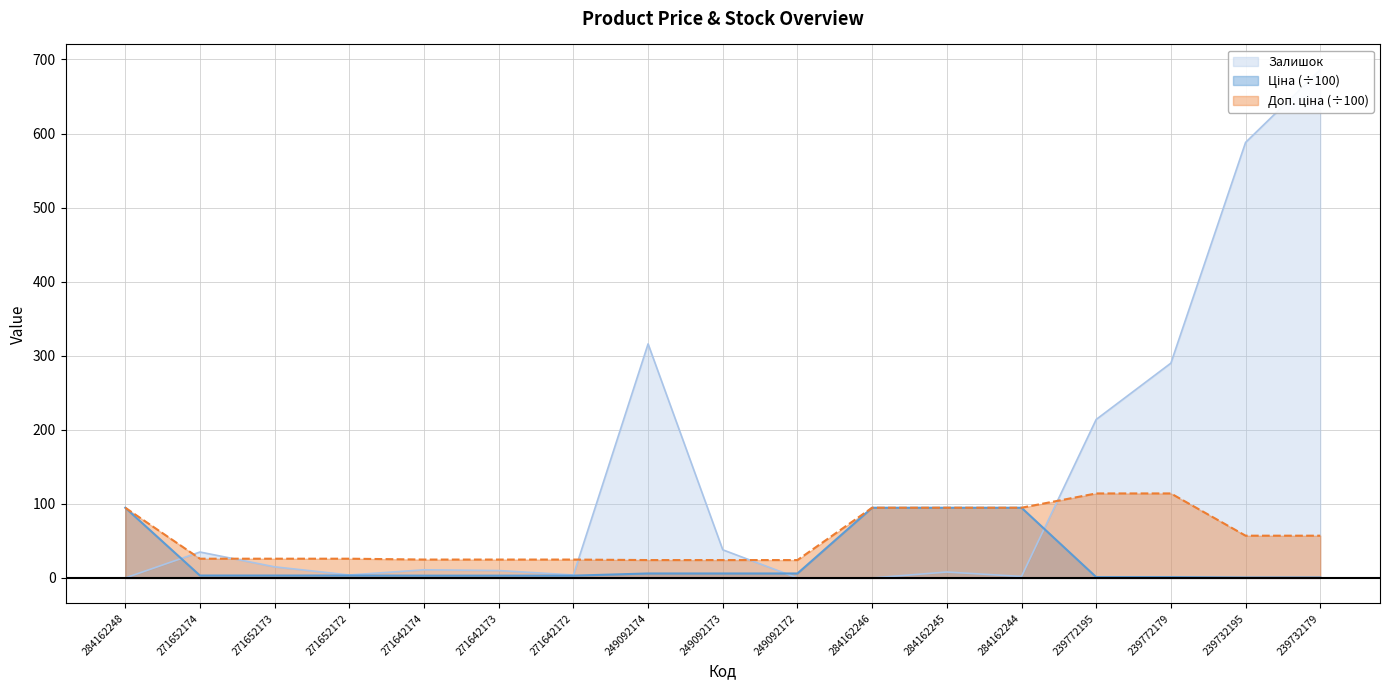

The value of Ціна at 271642172 is 5.0. True or false?

False